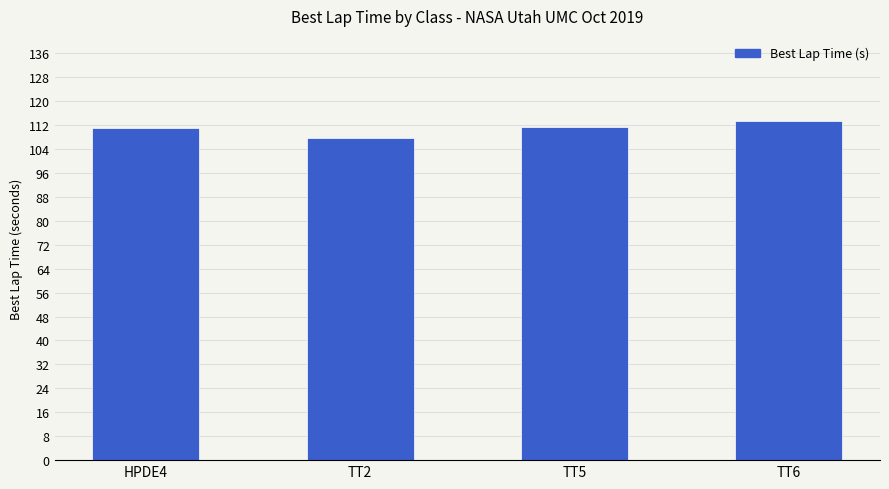

True or false: the data shows 113.4 at TT6.

True